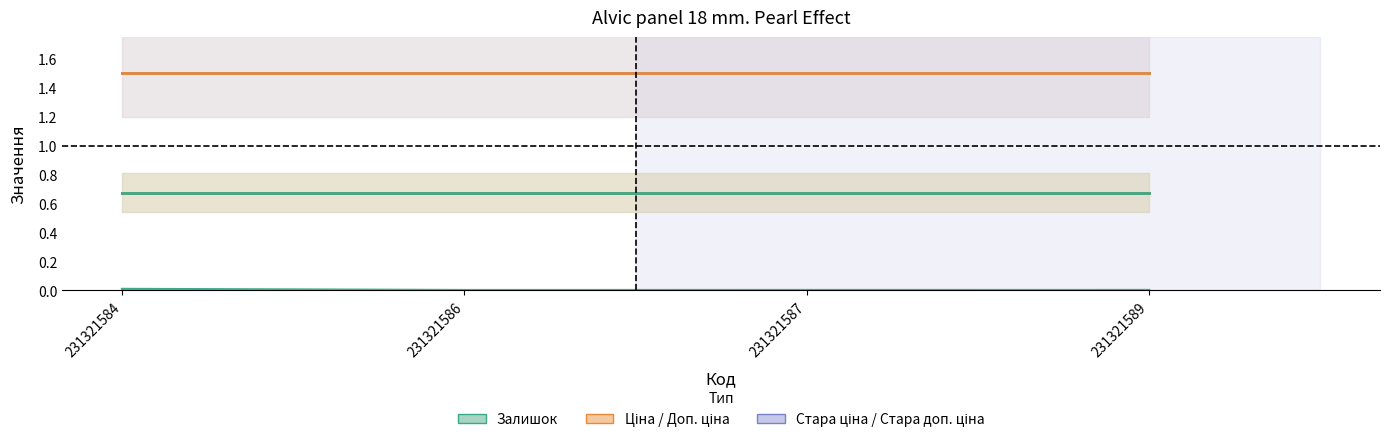

Reading right to left, what are all the values shown in this chart?

Залишок: 231321589=0.0	231321587=0.0	231321586=0.0	231321584=0.0
Ціна: 231321589=0.7	231321587=0.7	231321586=0.7	231321584=0.7
Стара ціна: 231321589=1.5	231321587=1.5	231321586=1.5	231321584=1.5
Доп. ціна: 231321589=0.7	231321587=0.7	231321586=0.7	231321584=0.7
Стара доп. ціна: 231321589=1.5	231321587=1.5	231321586=1.5	231321584=1.5